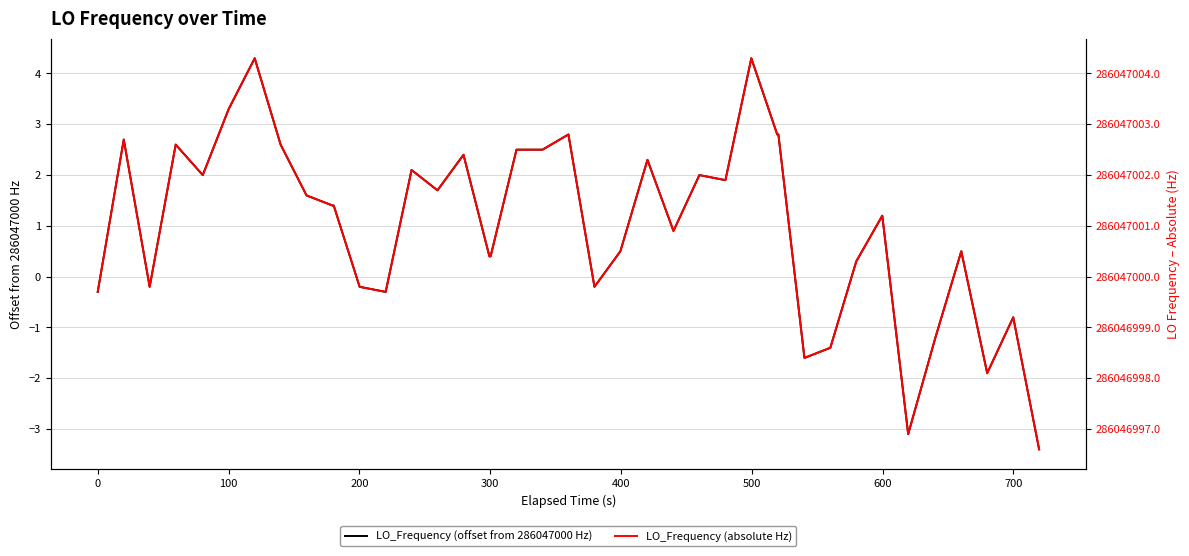

True or false: LO_Frequency (absolute Hz) and LO_Frequency (offset from 286047000 Hz) cross at least once.

False